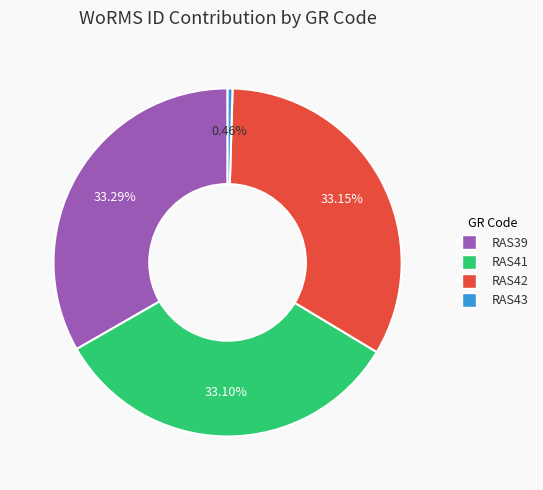

The RAS43 slice represents 9% of the pie. True or false?

False